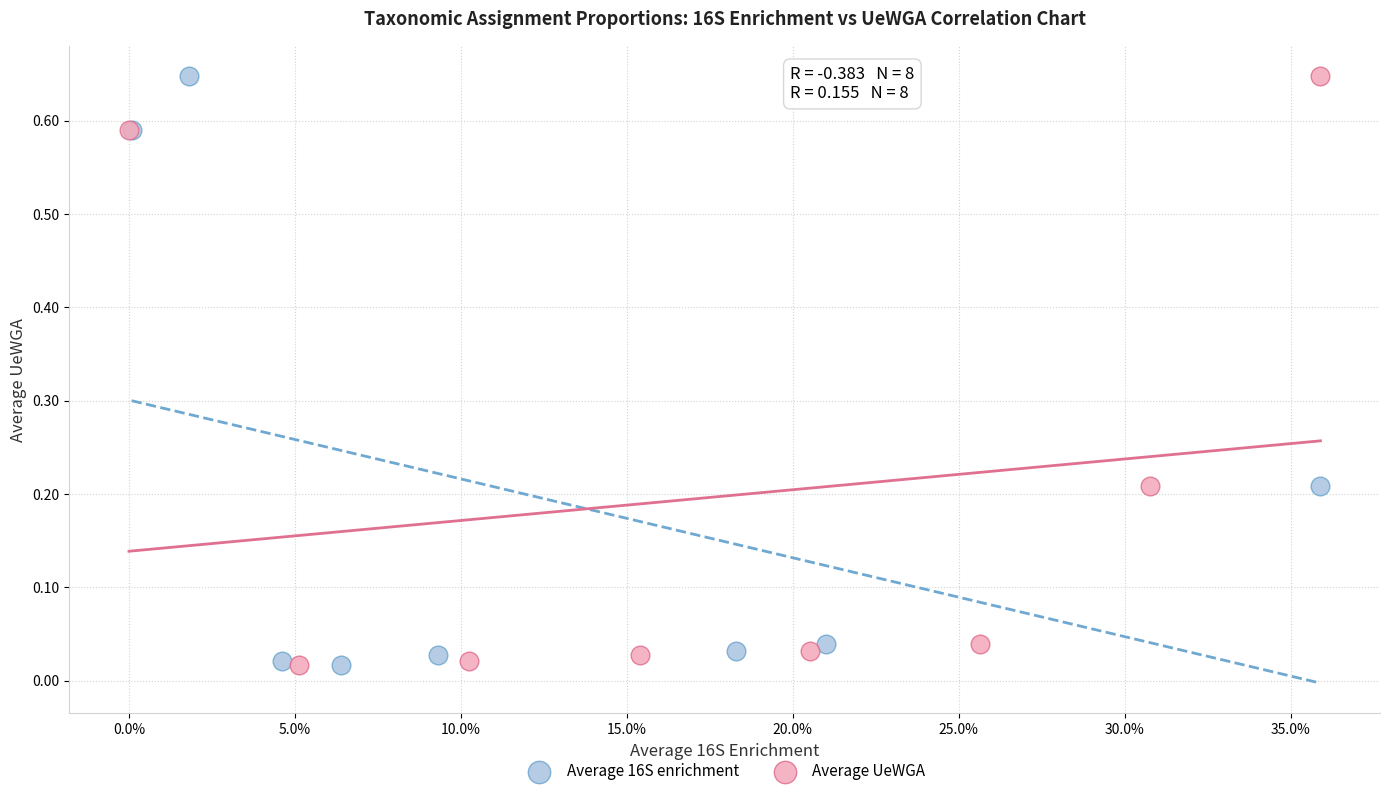

What are all the series names shown in the legend?

Average 16S enrichment, Average UeWGA